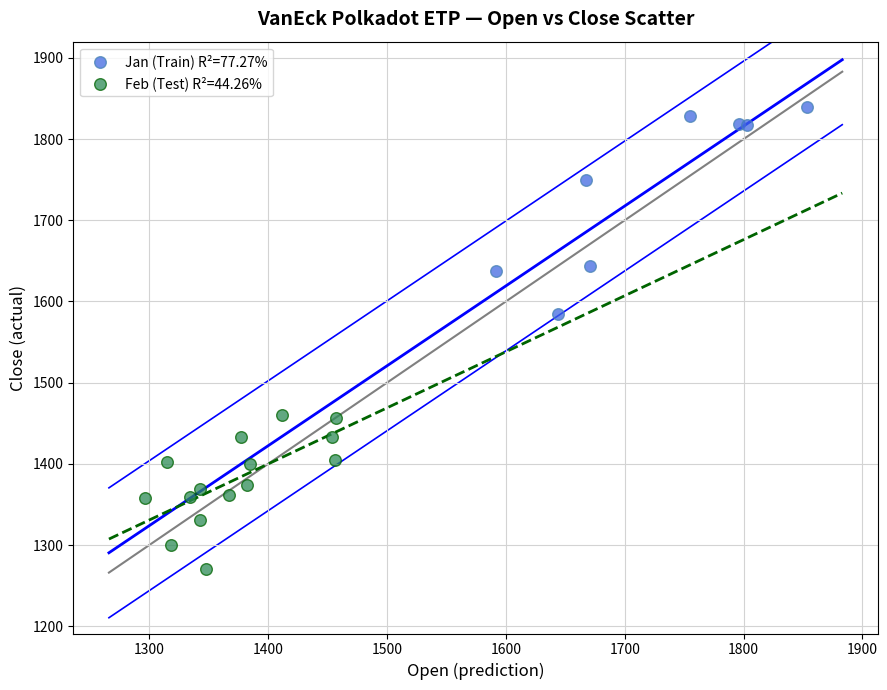

Which series contains the lowest Y value?

Feb (Test) R²=44.26%